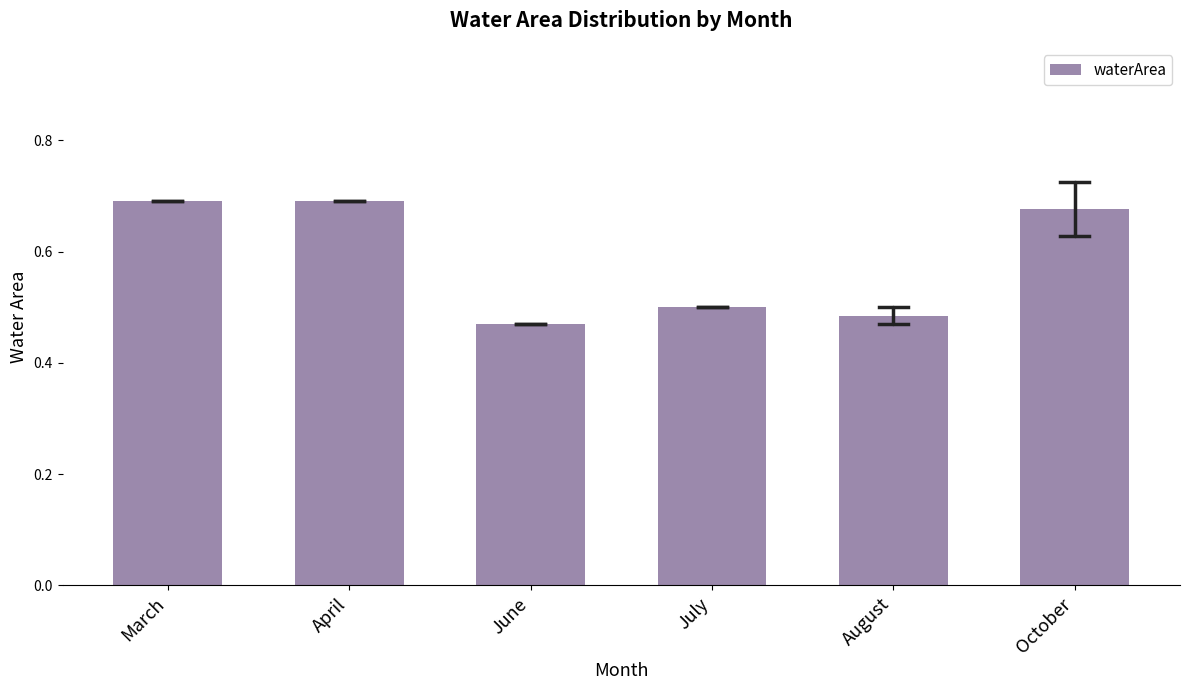

What is the label of the 1st bar from the right?

October